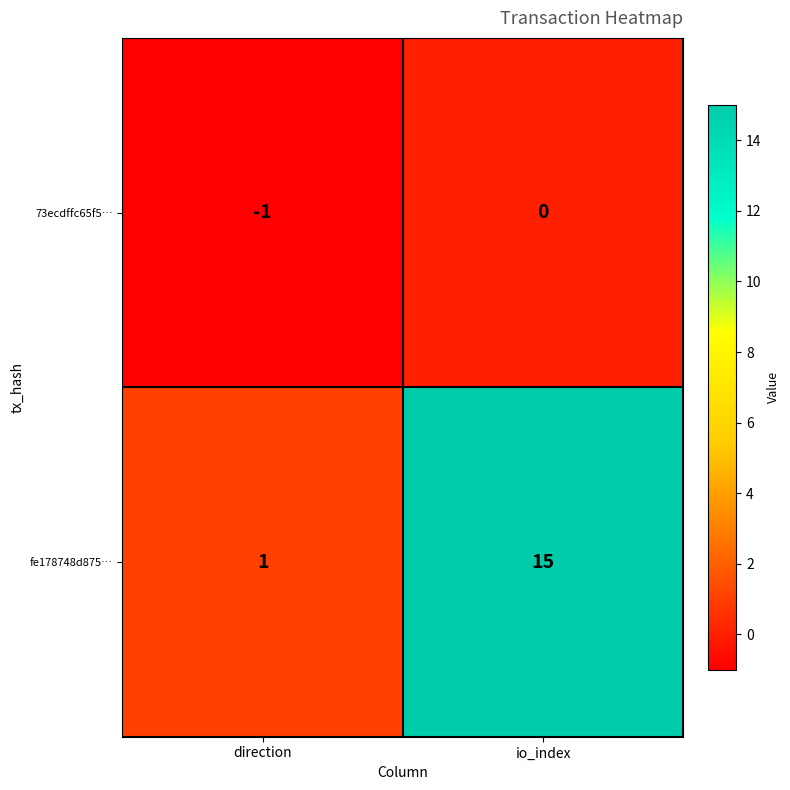

How many data points does each series have?

2